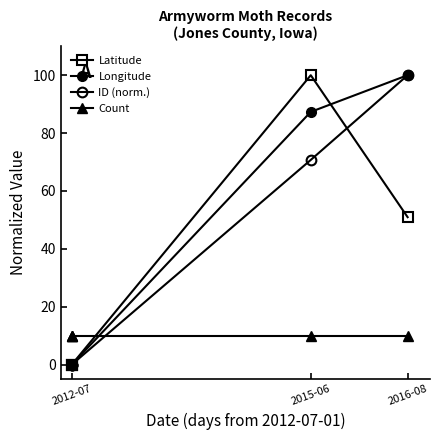

True or false: Longitude has a value of -34.3 at 2012-07.

False